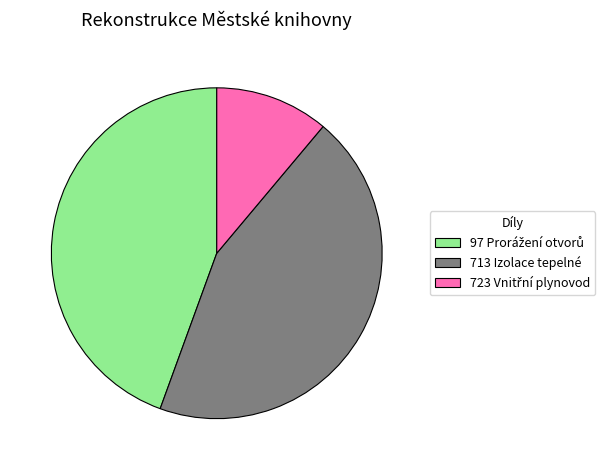

The 713 Izolace tepelné slice represents 59% of the pie. True or false?

False